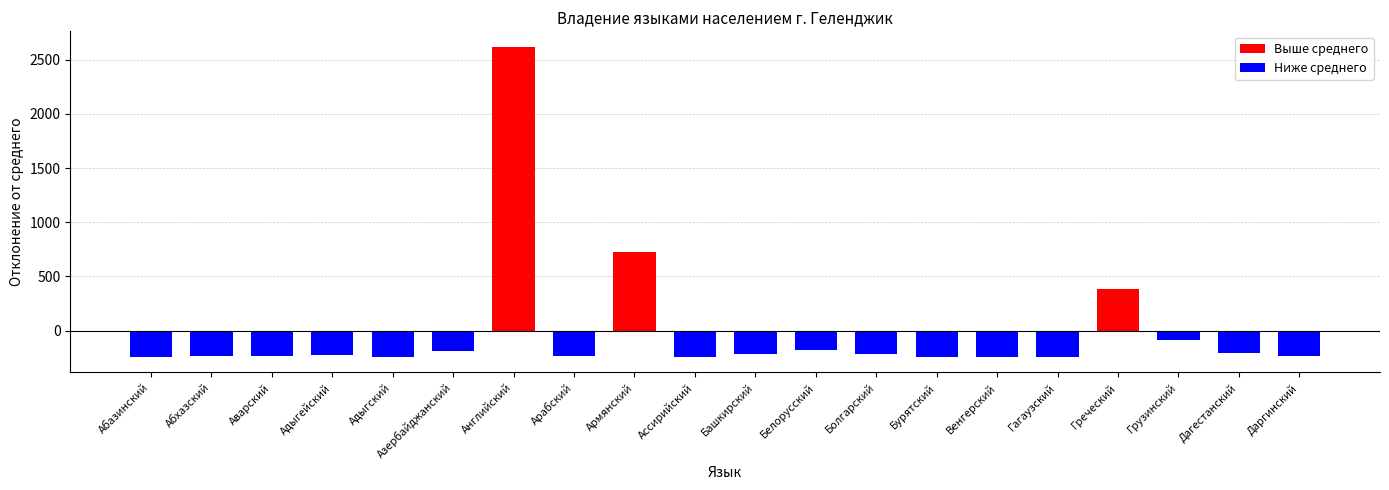

What is the difference between the values at Башкирский and Абазинский?

21.0